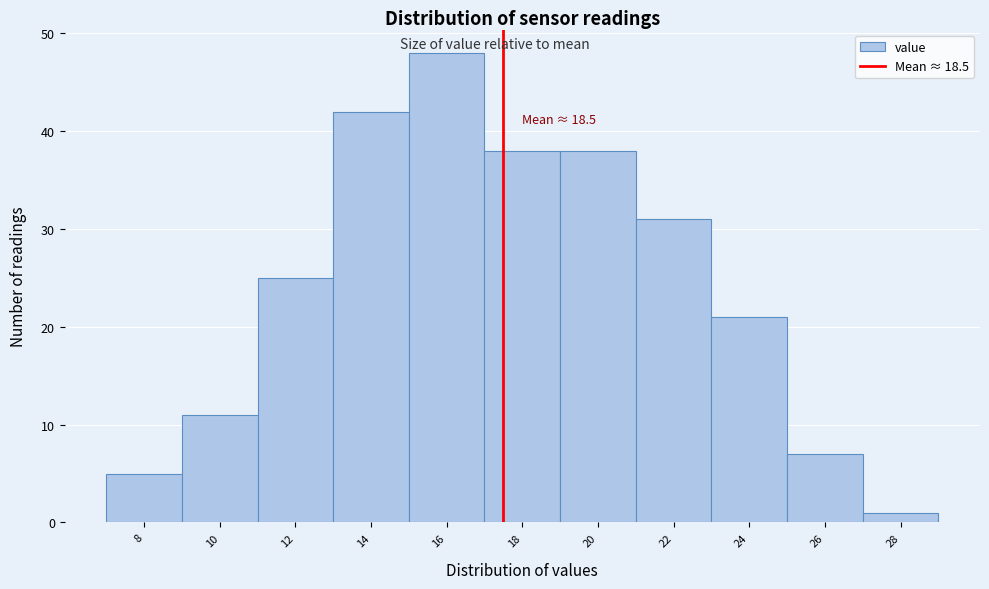

Reading right to left, what are all the values shown in this chart?

1	7	21	31	38	38	48	42	25	11	5